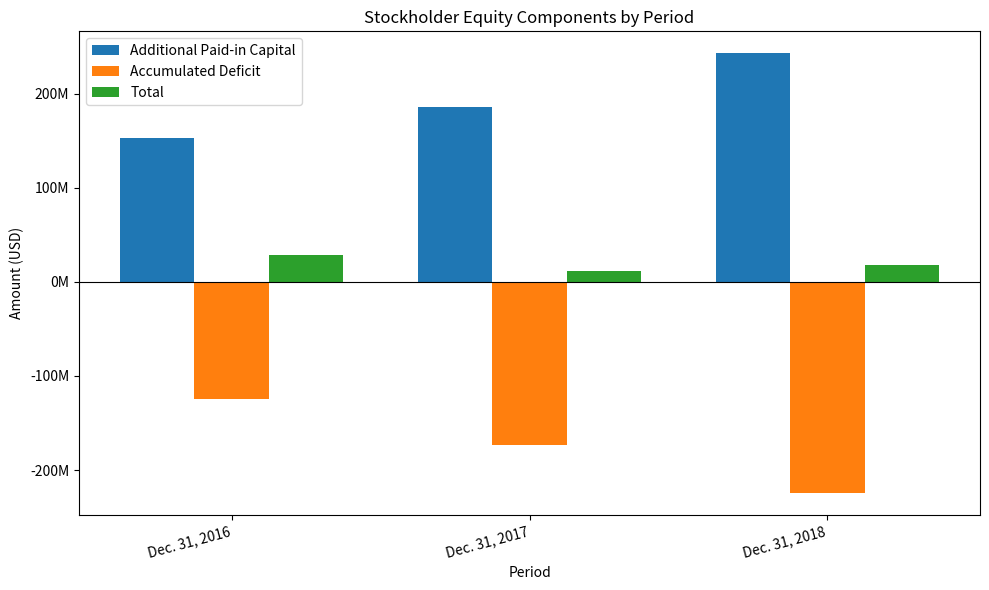

At Dec. 31, 2017, list the series in order from smallest to largest.

Accumulated Deficit, Total, Additional Paid-in Capital